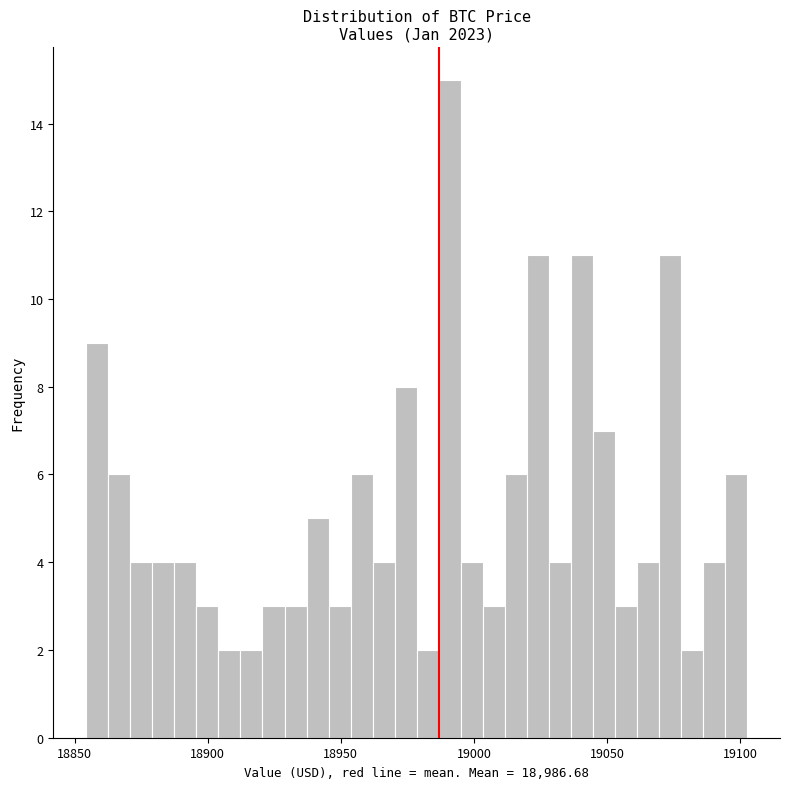

Around what value on the x-axis is the tallest bar? Give the approximate position of its centre, as read against the axis.

18990